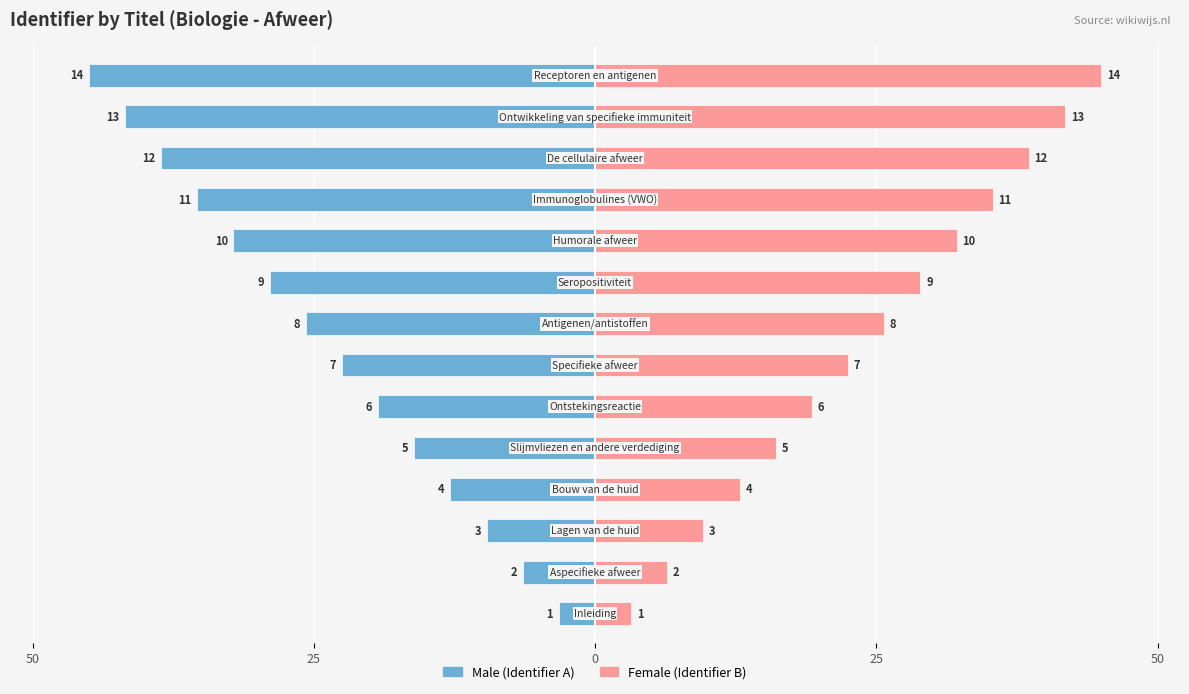

Rank the series by their average value, from lowest to highest.

Male, Female